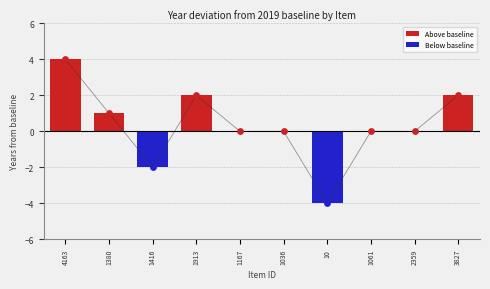

Approximately how many times larger is the value at 1913 compared to 1380?

2.0